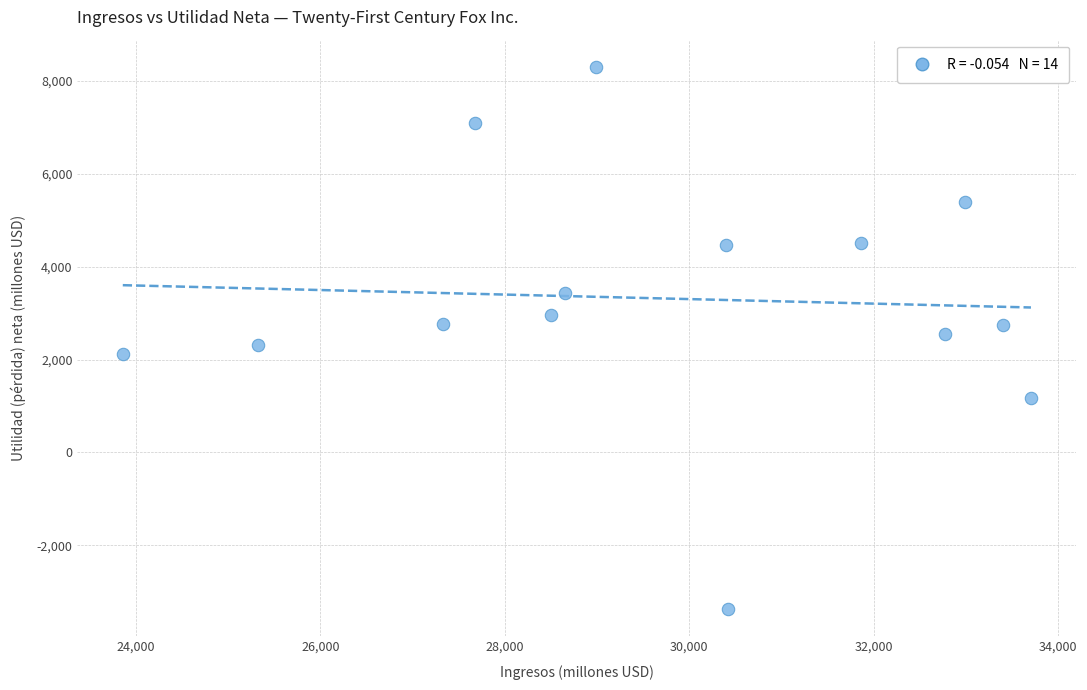

What is the range of X values (max minus min)?

9847